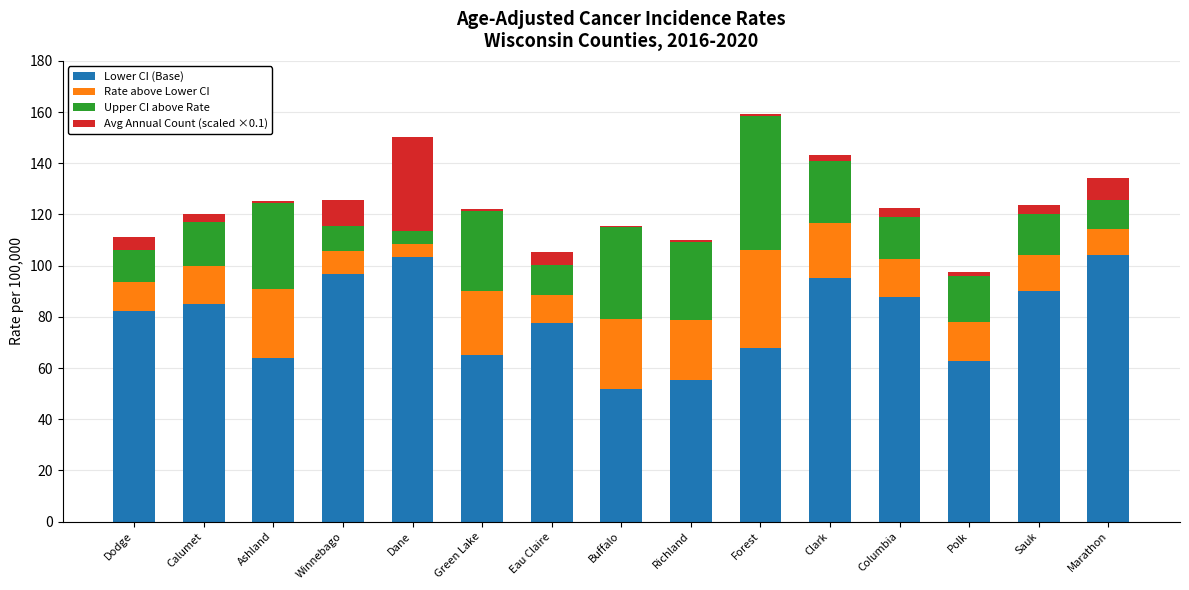

What is the total value across all series at Dane?

150.1